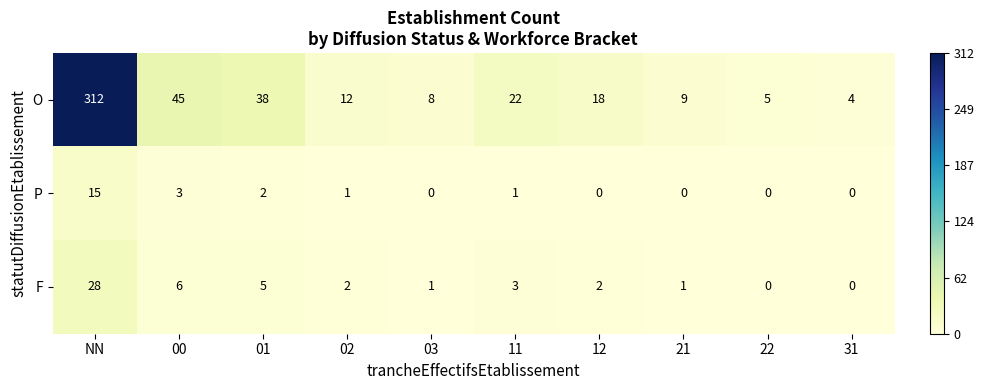

At which category is the sum across all series the highest?

NN